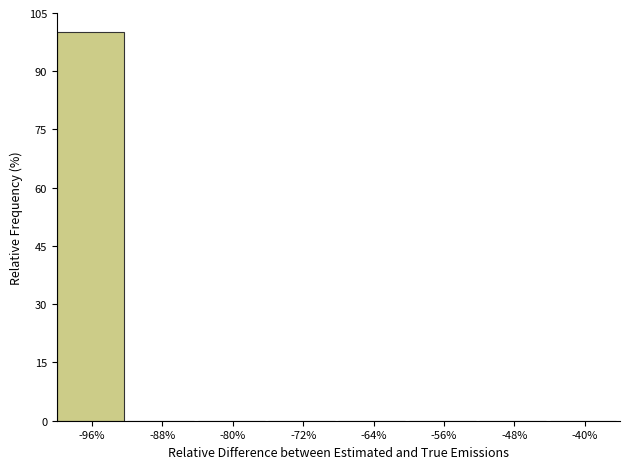

How tall is the bar that spans -100 to -92 on the x-axis? The values are not printed on the chart, so give them approximately, as read against the axis.

100